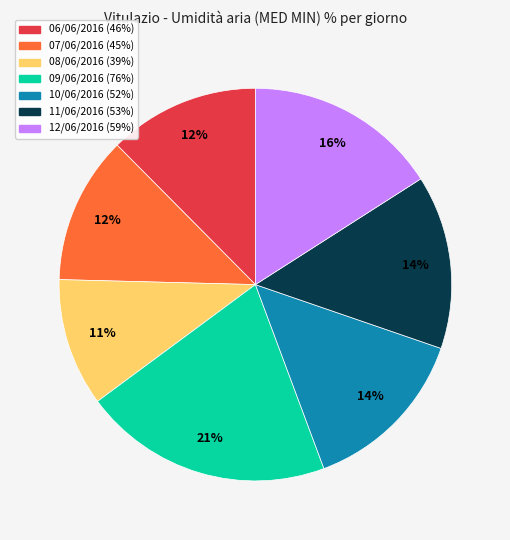

To the nearest percent, what portion does 11/06/2016 represent?

14%